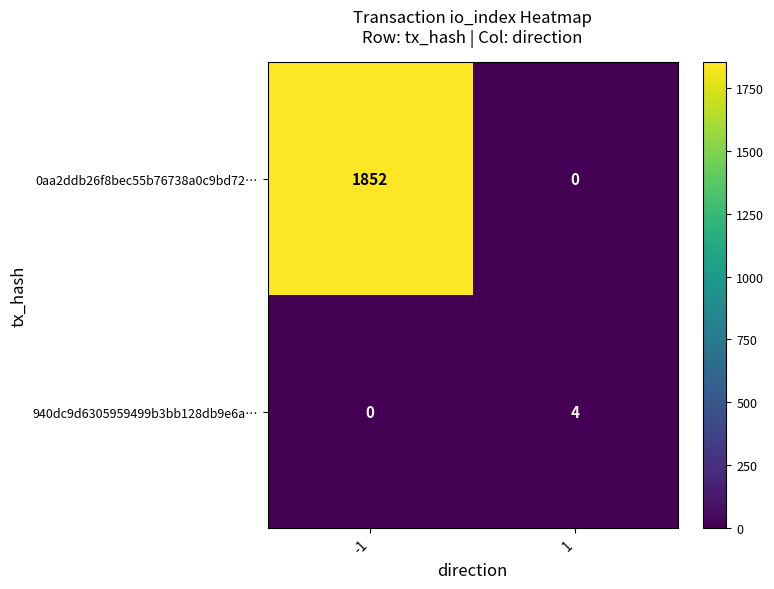

Read the 0aa2ddb26f8bec55b76738a0c9bd72… value at -1.

1852